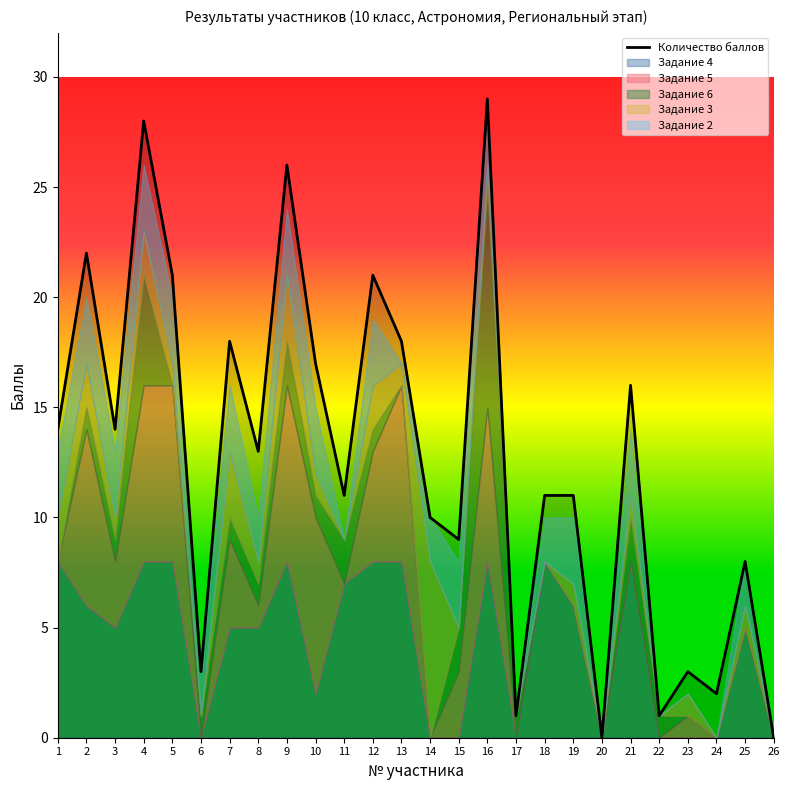

How many interior local peaks does the Задание 3 series have?

10